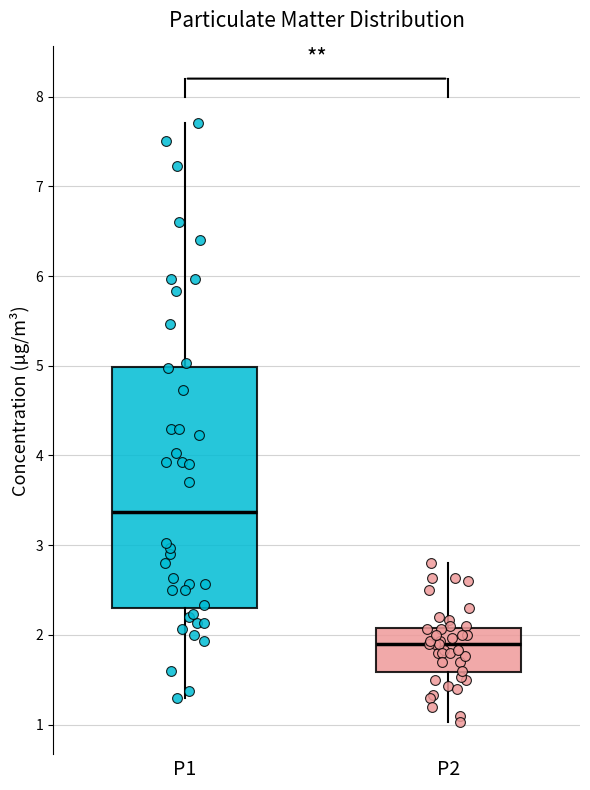

Where does the lower whisker of the box for P1 end on the y-axis? The values are not printed on the chart, so give them approximately, as read against the axis.

1.3